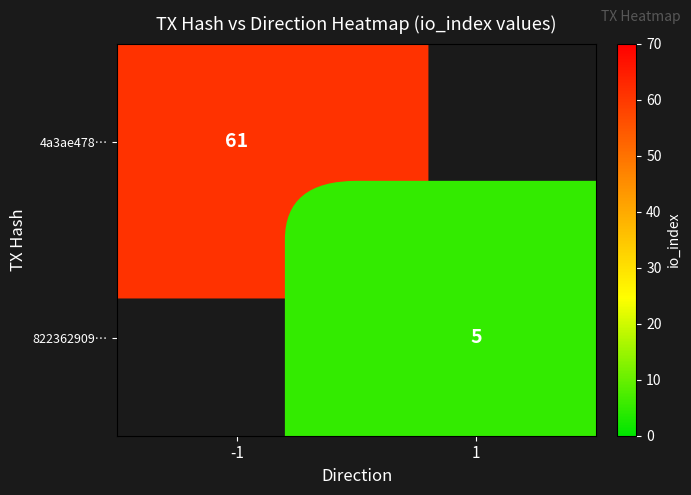

Which label corresponds to the smallest value in the chart?

1